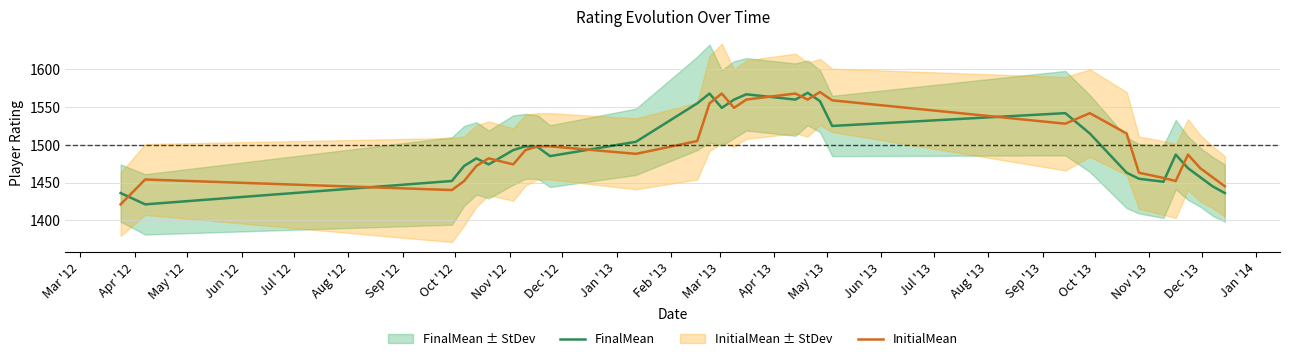

What are all the series names shown in the legend?

FinalMean, InitialMean